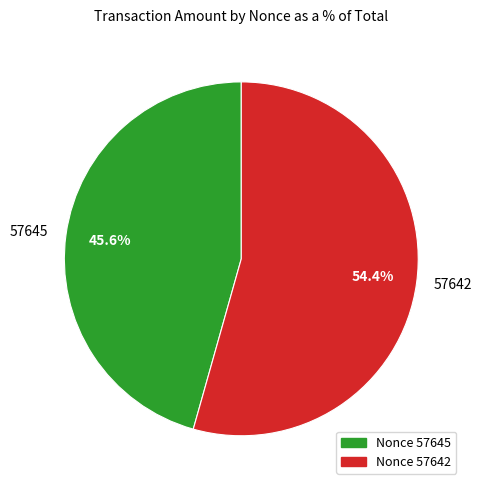

Between 57645 and 57642, which is larger?

57642